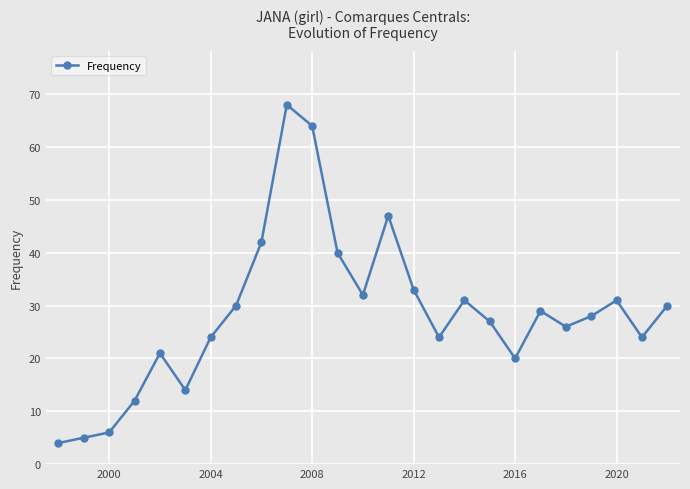

How many data points are less than 28?

12